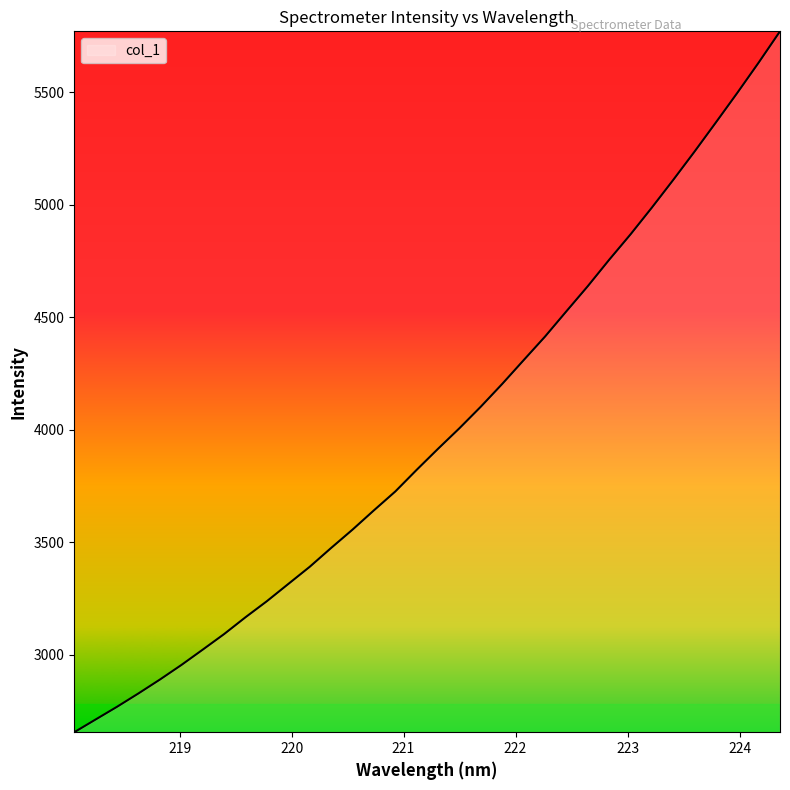

What is the minimum value shown in the chart?

2654.9